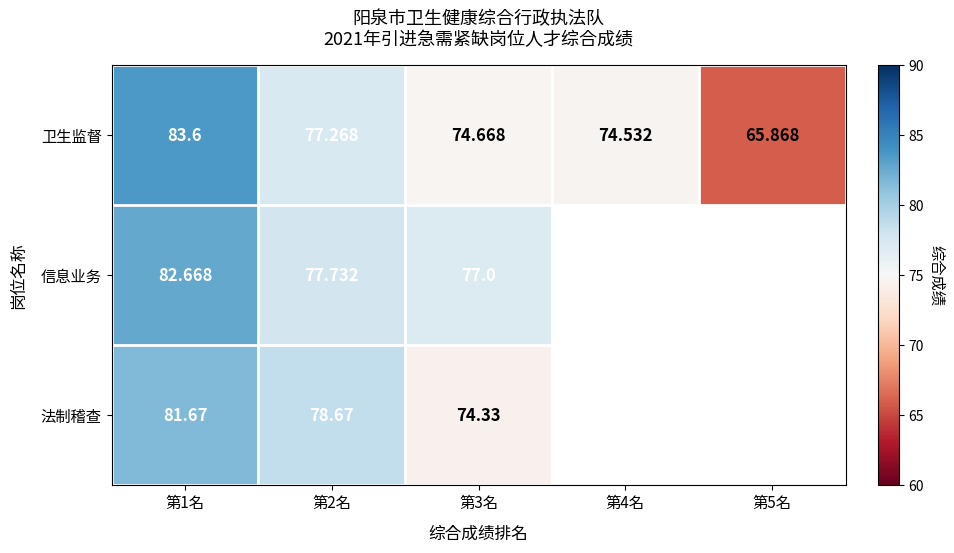

Which category has the lowest value in the 卫生监督 series?

第5名